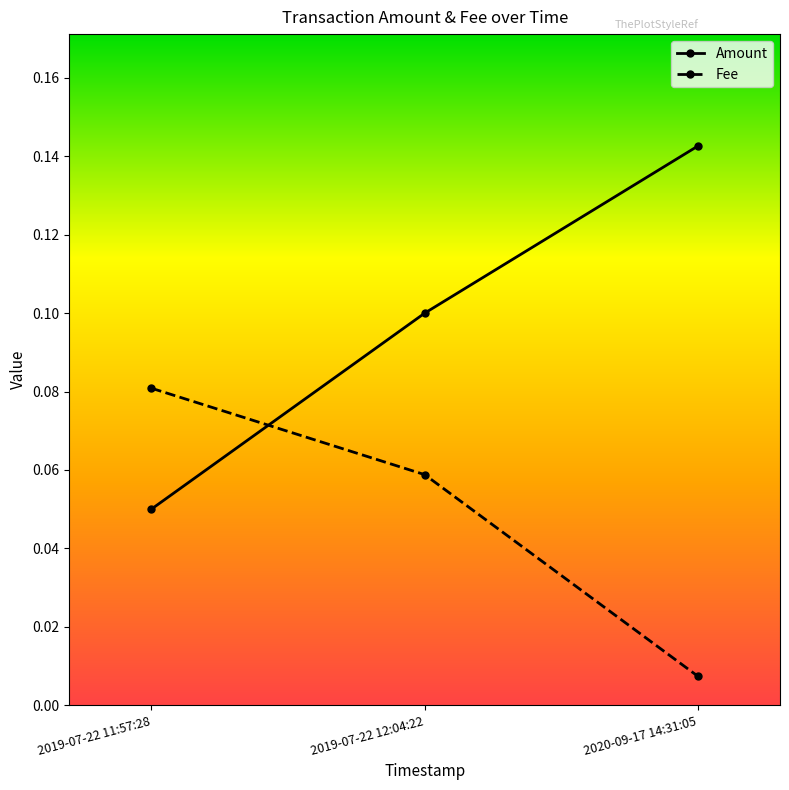

What is the label of the 2nd point from the right?

2019-07-22 12:04:22